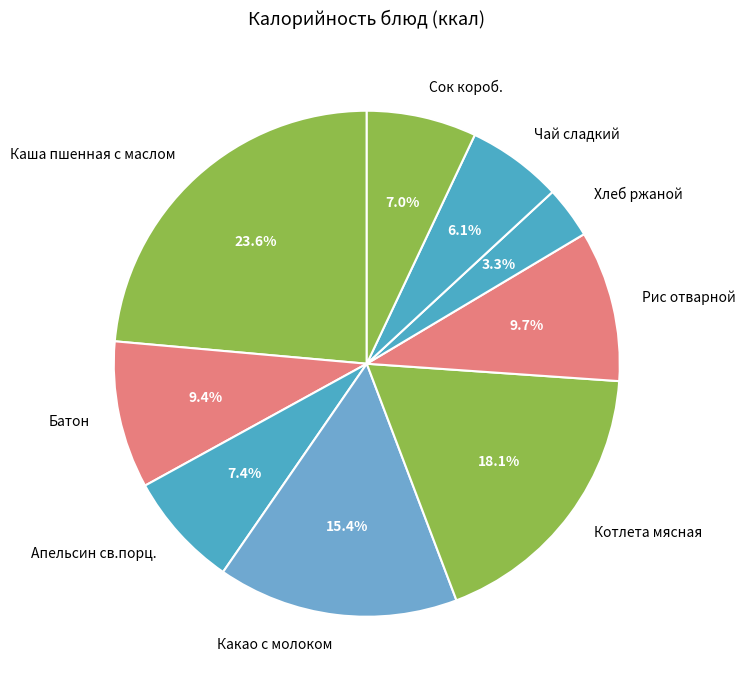

Which slice is the largest?

Каша пшенная с маслом